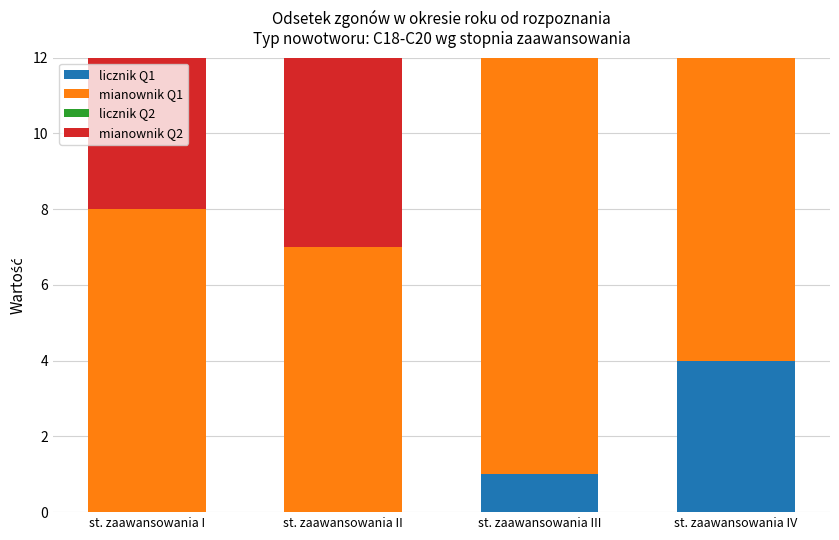

True or false: mianownik Q2 has a value of 19 at st. zaawansowania III.

True